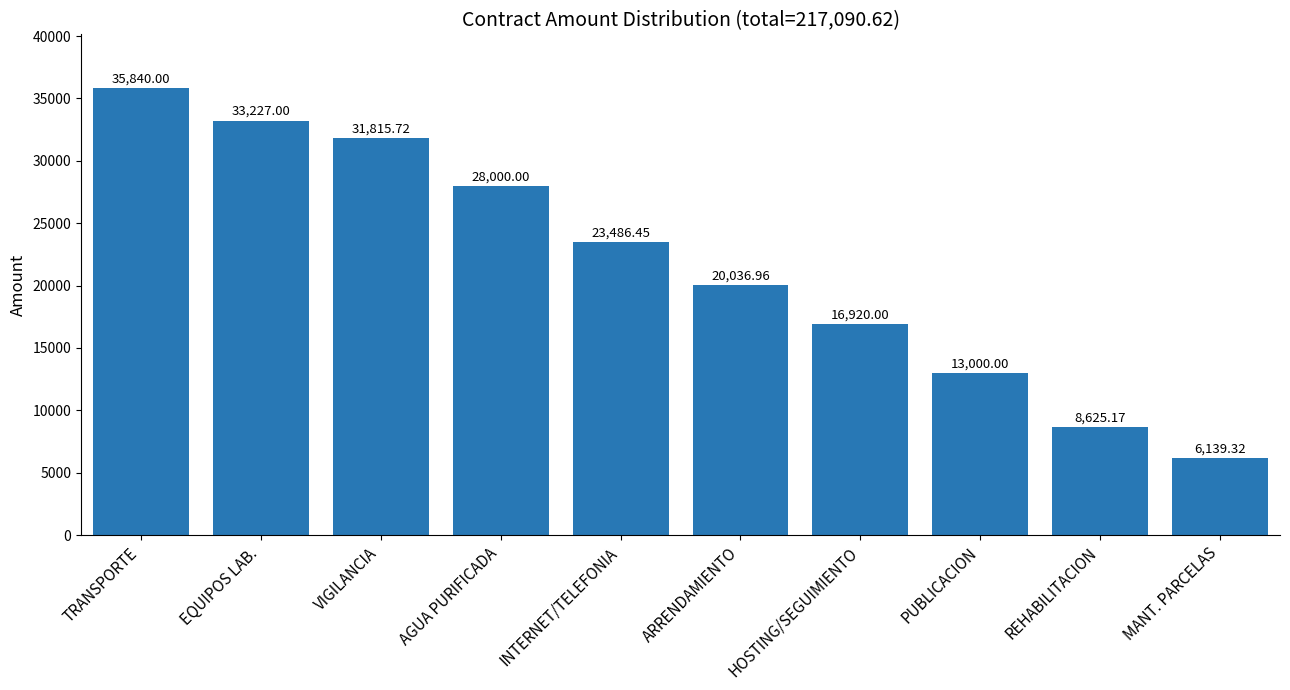

Which label corresponds to the smallest value in the chart?

MANT. PARCELAS